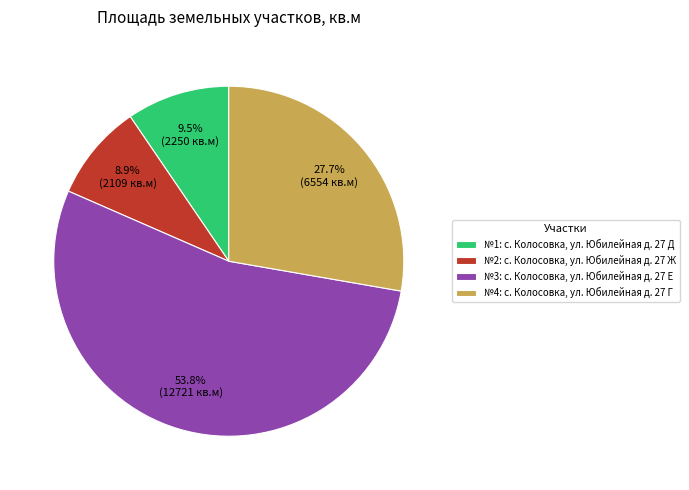

Which category has the biggest portion of the pie?

№3: с. Колосовка, ул. Юбилейная д. 27 Е